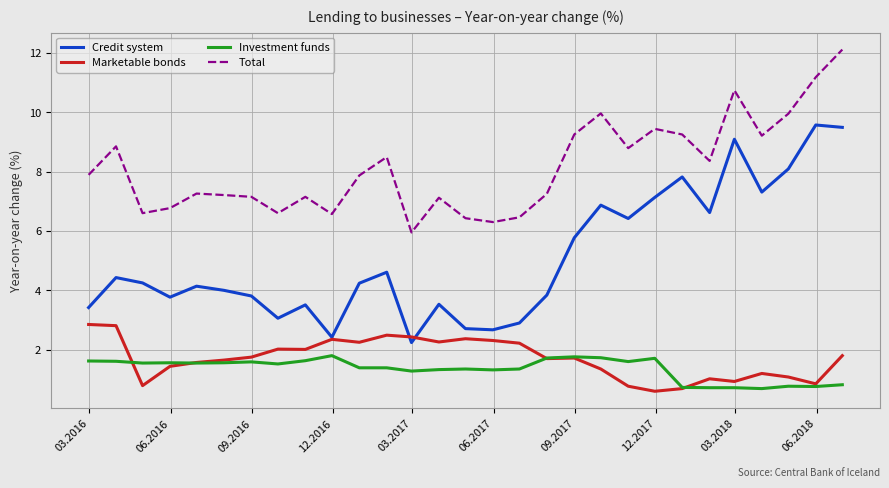

Which series has the largest range (max minus min)?

Credit system